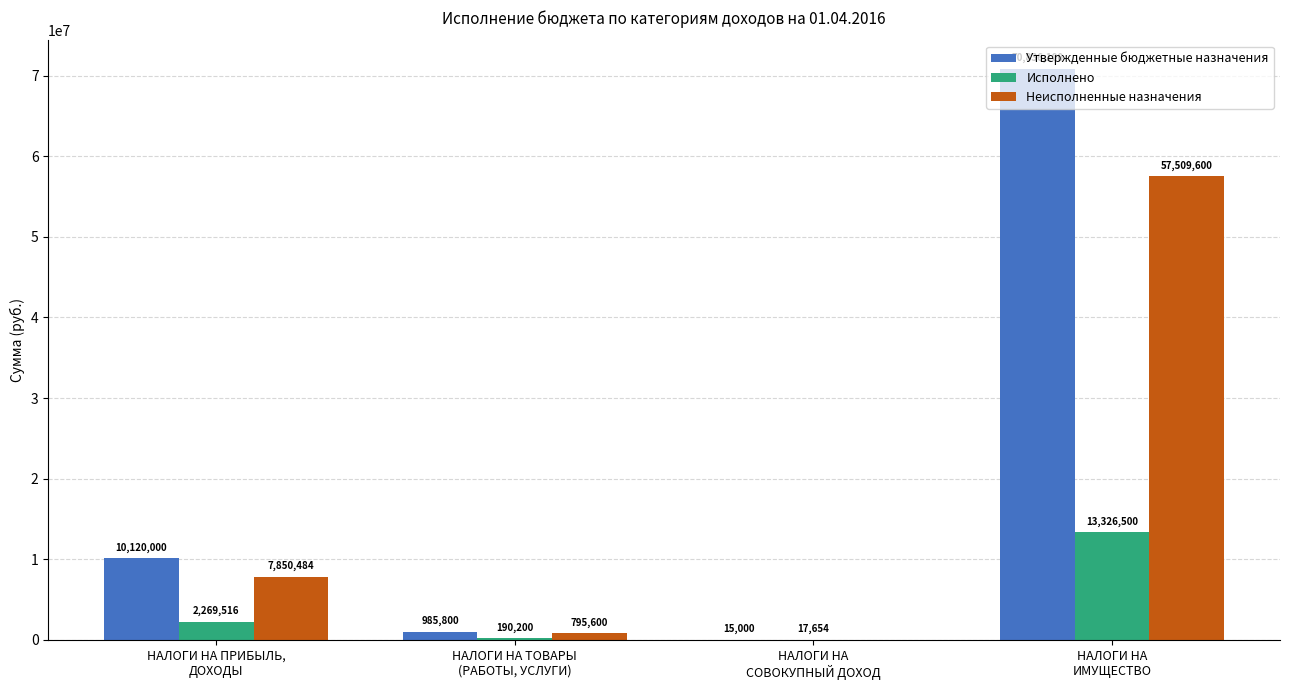

The Неисполненные назначения series shows 795599.8 at НАЛОГИ НА ТОВАРЫ
(РАБОТЫ, УСЛУГИ). True or false?

True